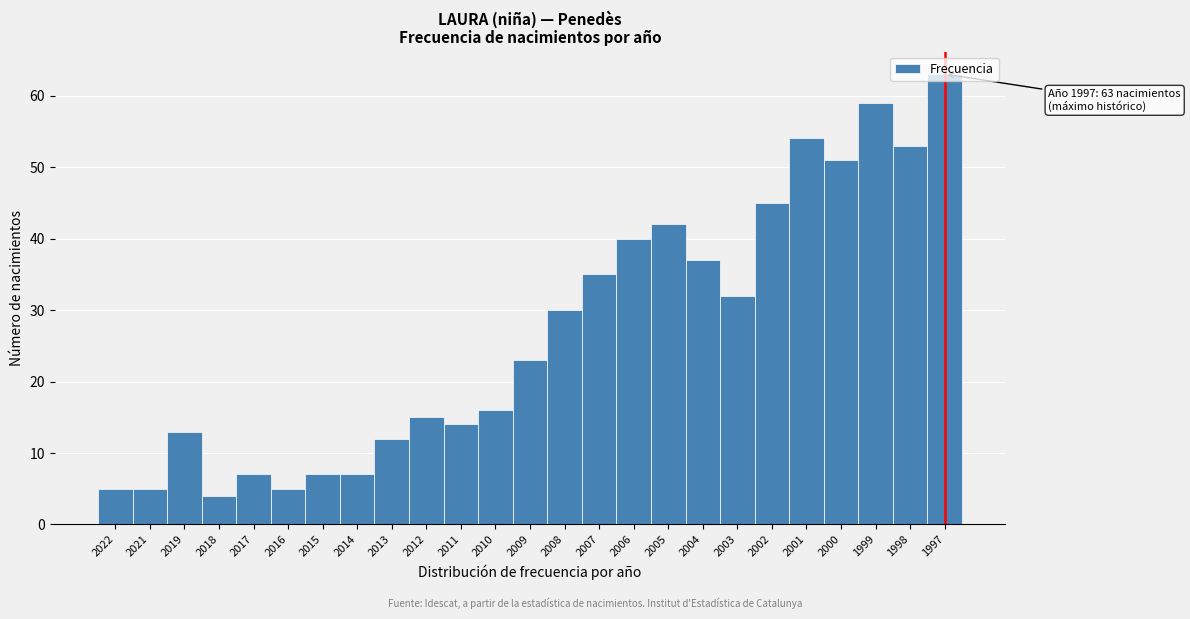

Between 2017 and 2007, which is larger?

2007